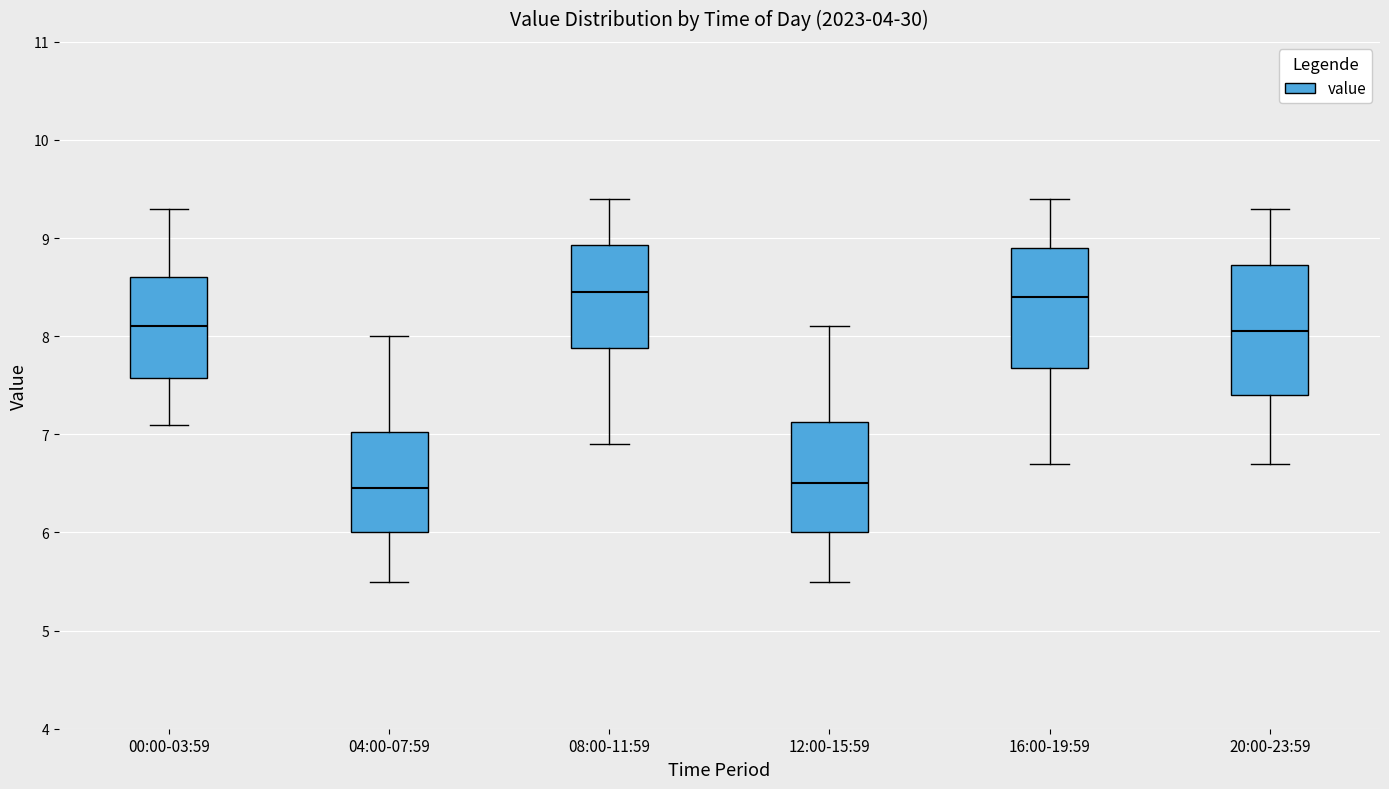

Reading left to right, transcribe this box plot: for each box, give where its median line is, the range the box spans, and where its two whiskers end, as read against the y-axis. The values are not printed on the chart, so give them approximately, as read against the axis.

00:00-03:59: median 8.1, box 7.6 to 8.6, whiskers 7.1 to 9.3
04:00-07:59: median 6.5, box 6.0 to 7.0, whiskers 5.5 to 8.0
08:00-11:59: median 8.5, box 7.9 to 8.9, whiskers 6.9 to 9.4
12:00-15:59: median 6.5, box 6.0 to 7.1, whiskers 5.5 to 8.1
16:00-19:59: median 8.4, box 7.7 to 8.9, whiskers 6.7 to 9.4
20:00-23:59: median 8.1, box 7.4 to 8.7, whiskers 6.7 to 9.3